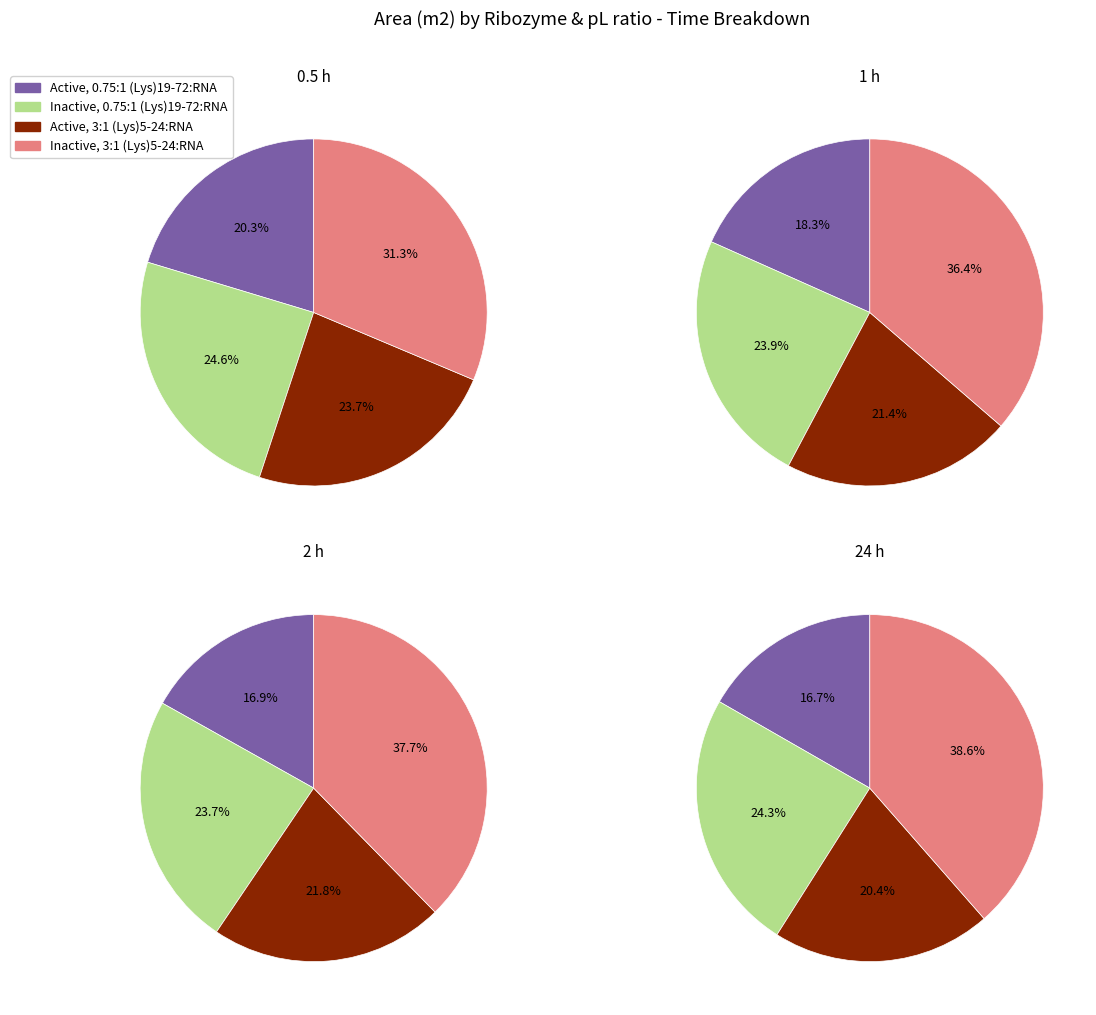

Combined, do 1 and 2 account for over 50%?

Yes